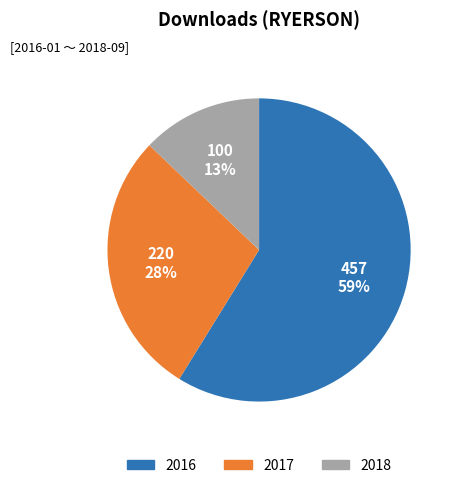

Is there any slice that represents more than half of the pie?

Yes